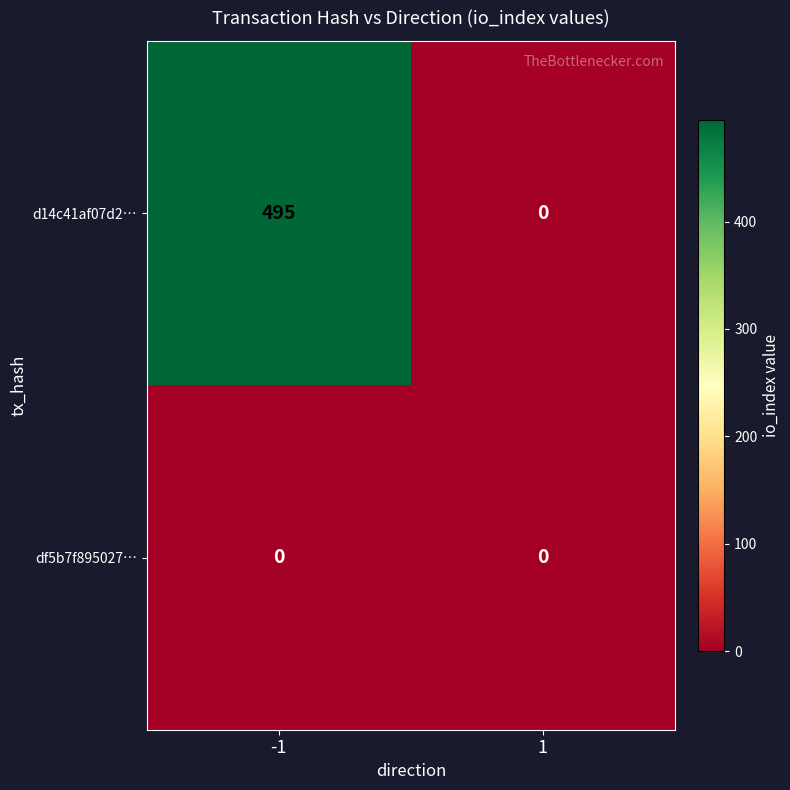

Rank the series by their average value, from lowest to highest.

df5b7f895027…, d14c41af07d2…